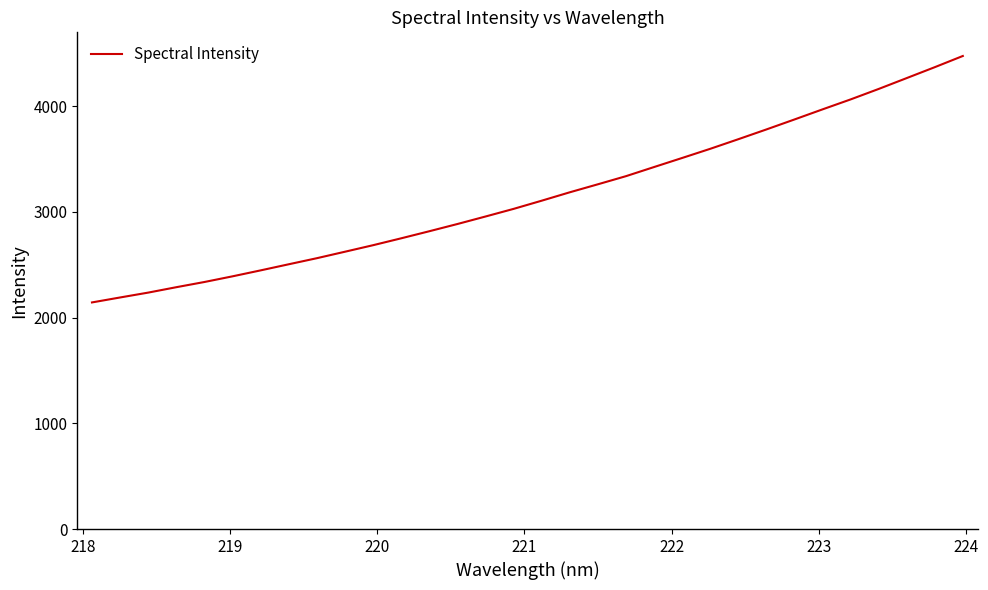

What is the greatest value displayed?

4473.5